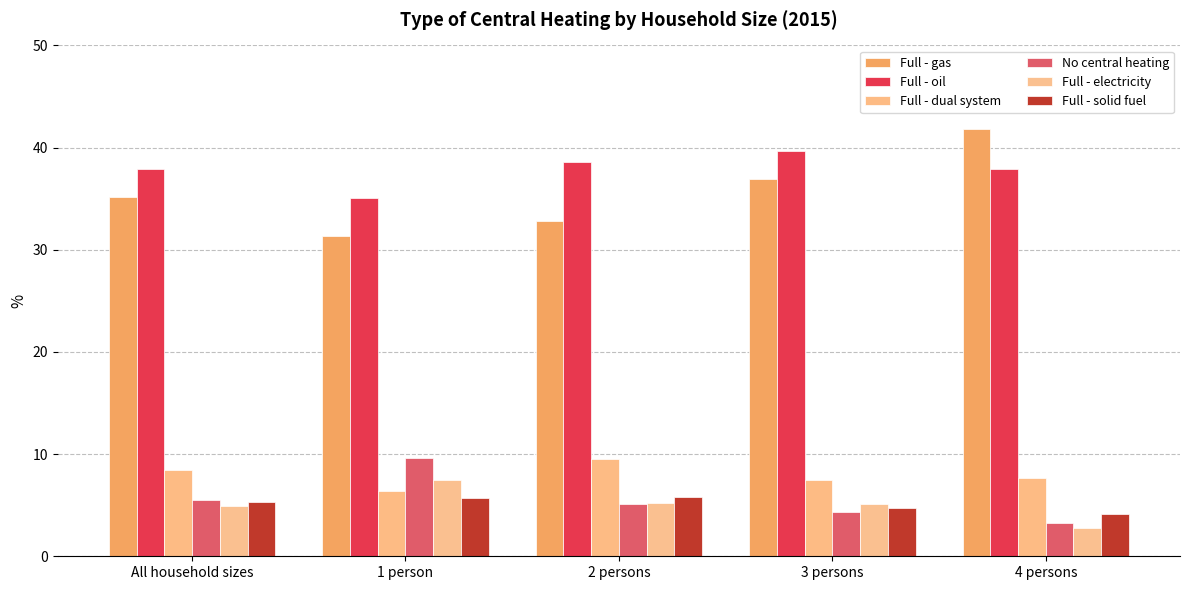

At which label does Full - electricity first exceed 5?

1 person